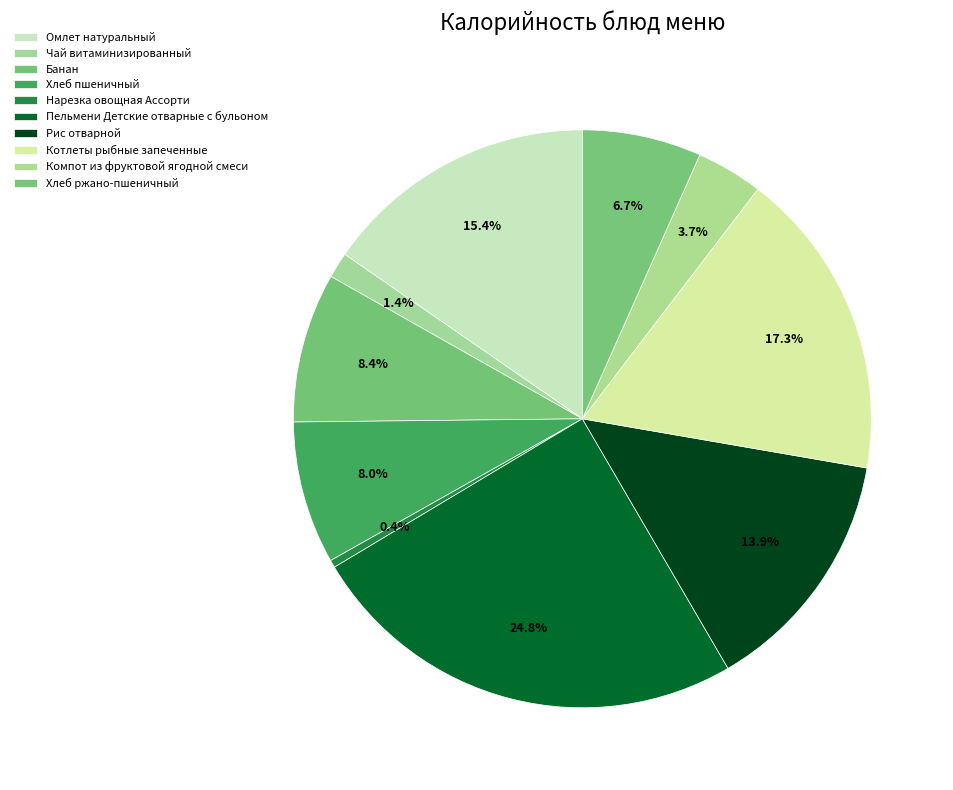

How many segments does this pie chart have?

10